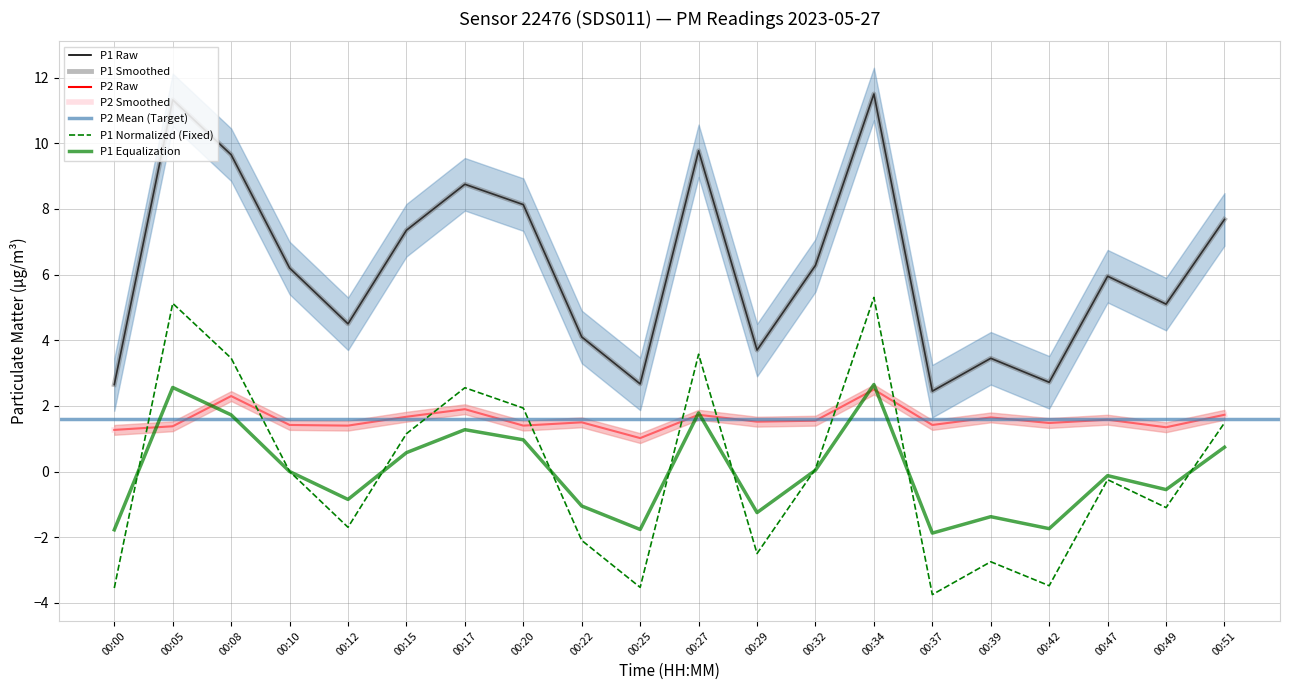

Where is P2 nearest to the value 1?

00:25